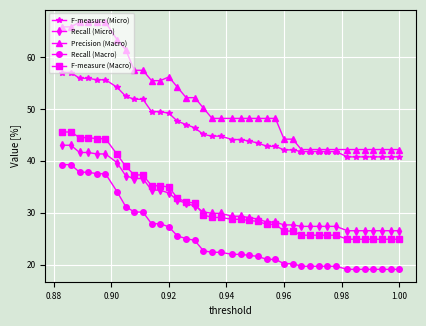

Which series has the largest total across all categories?

Precision (Macro)